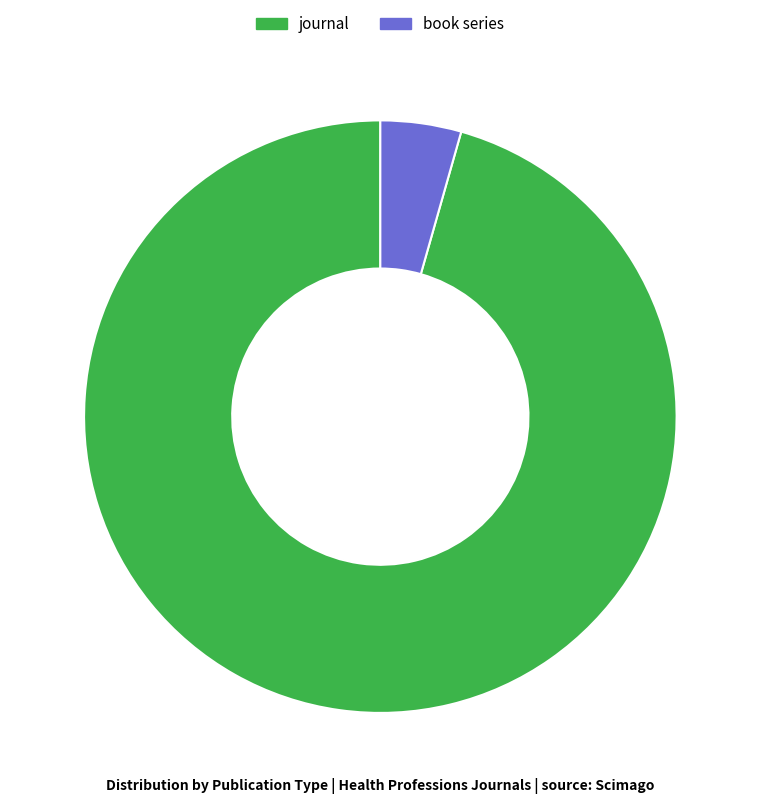

Rank the categories by value from lowest to highest.

book series, journal